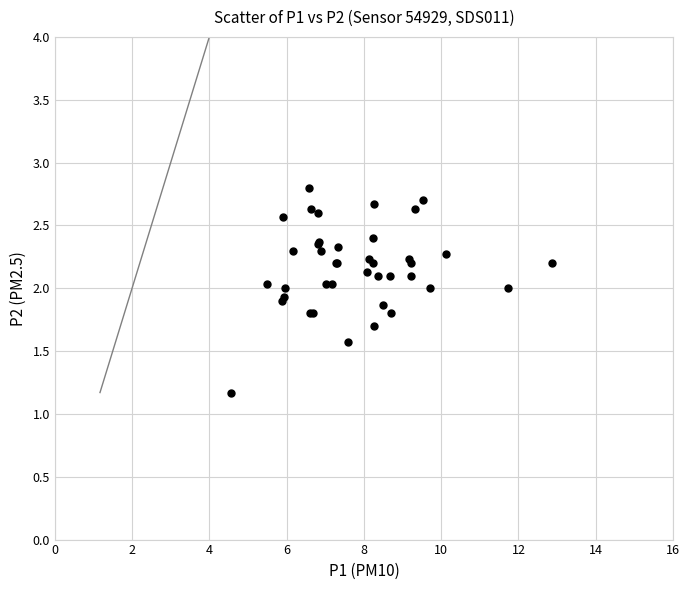

What Y value in the scatter plot is closest to 1?

1.2